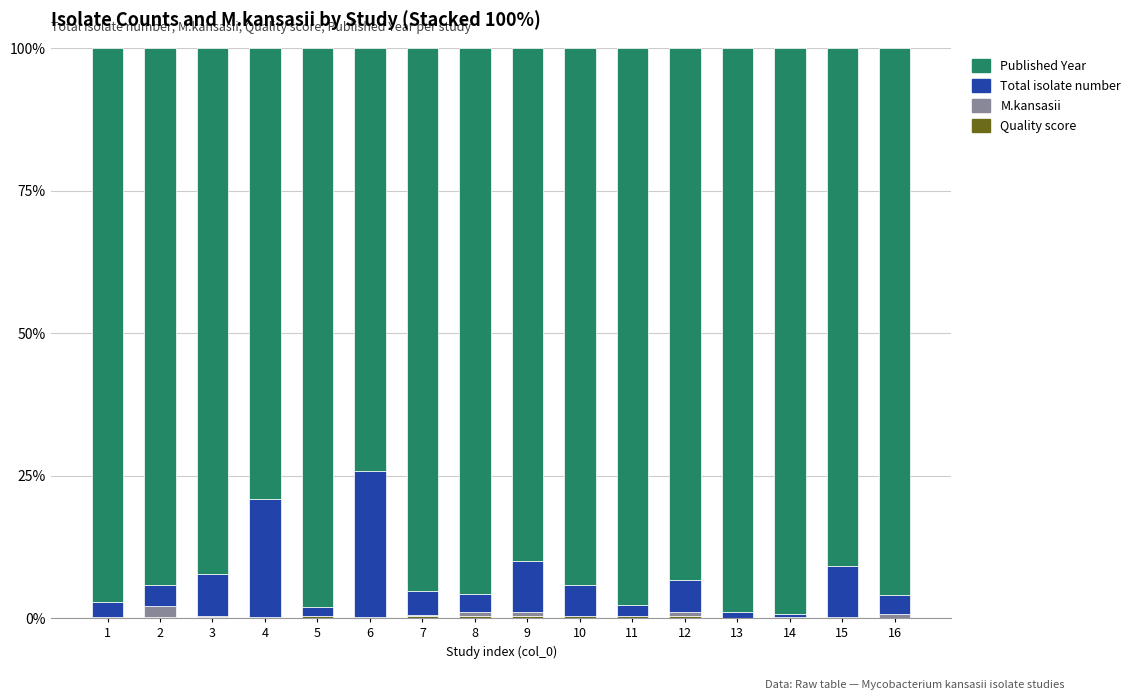

How many data points does each series have?

16